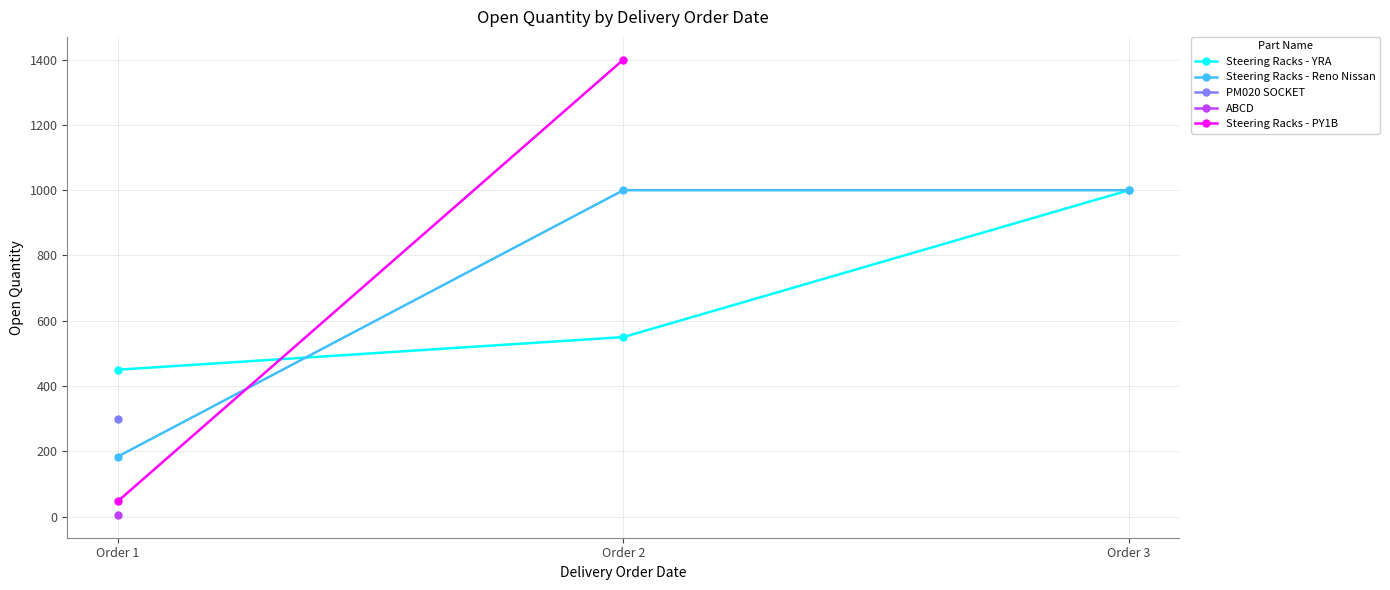

The value of Steering Racks - YRA at Order 1 is 450. True or false?

True